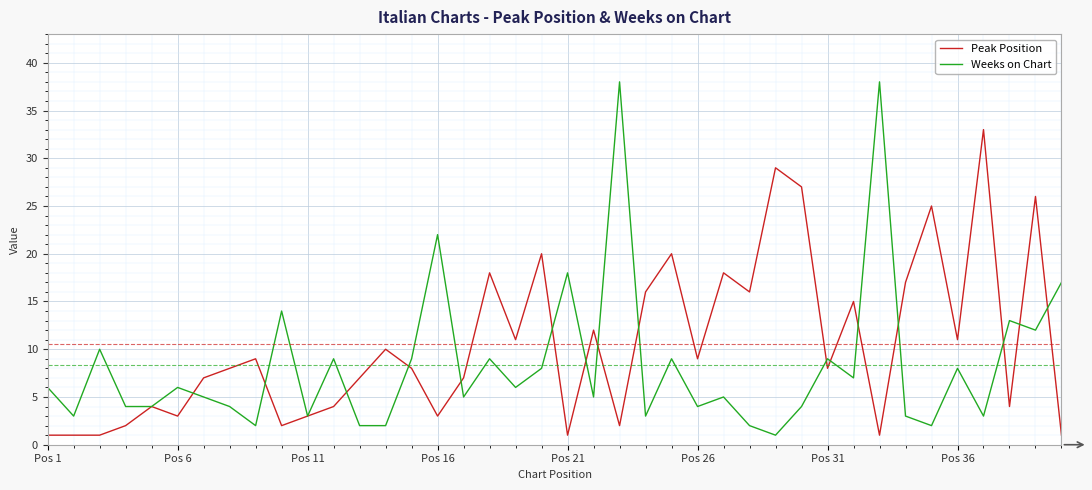

Rank the series by their average value, from lowest to highest.

Weeks on Chart, Peak Position